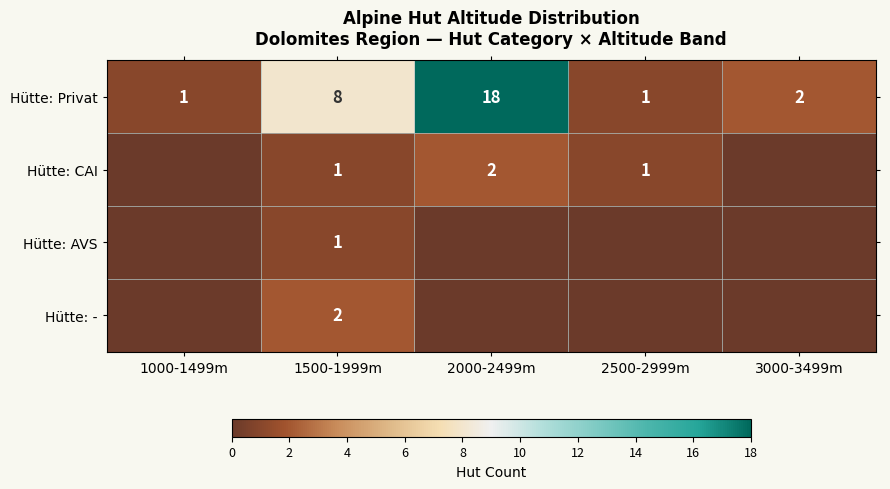

Where is Hütte: Privat nearest to the value 9?

1500-1999m